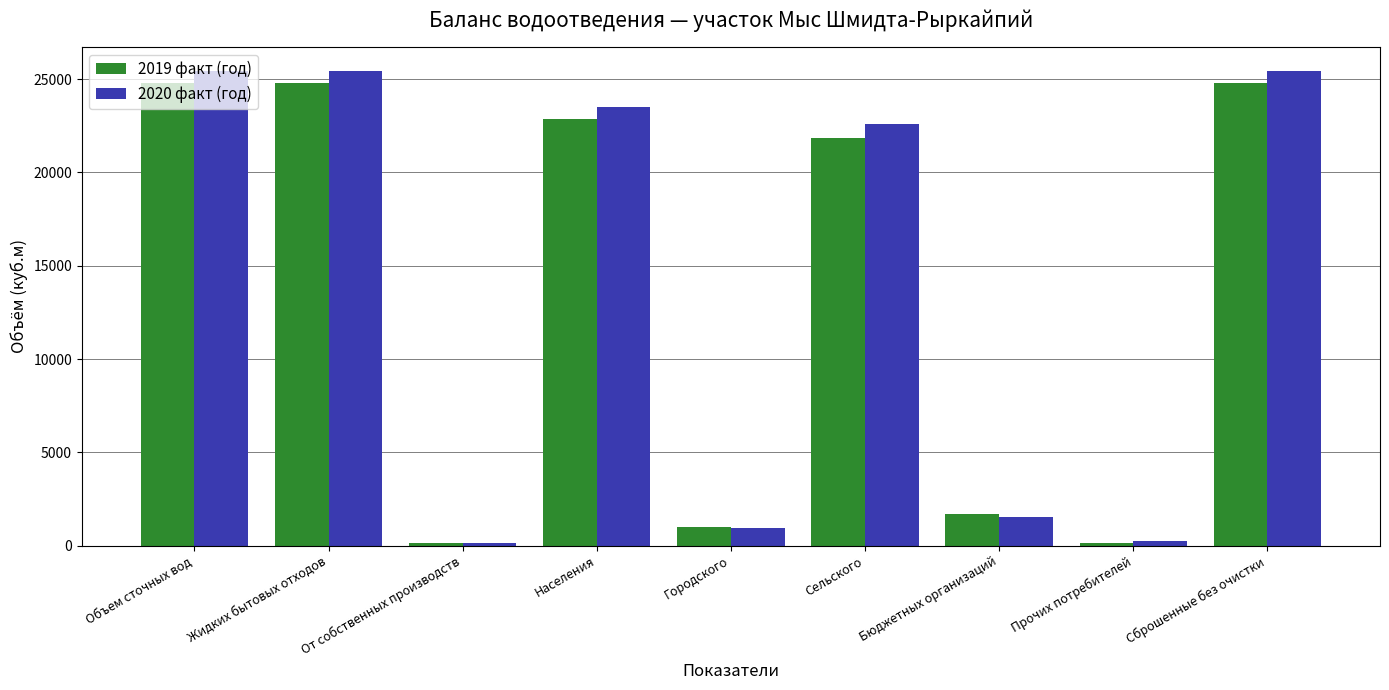

What is the greatest value displayed?

25452.5